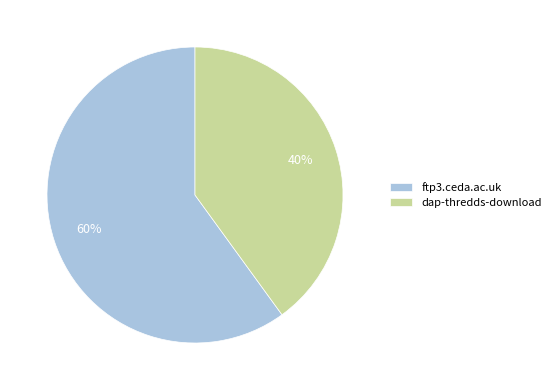

What is the ratio of the value at ftp3.ceda.ac.uk to the value at dap-thredds-download?

1.5